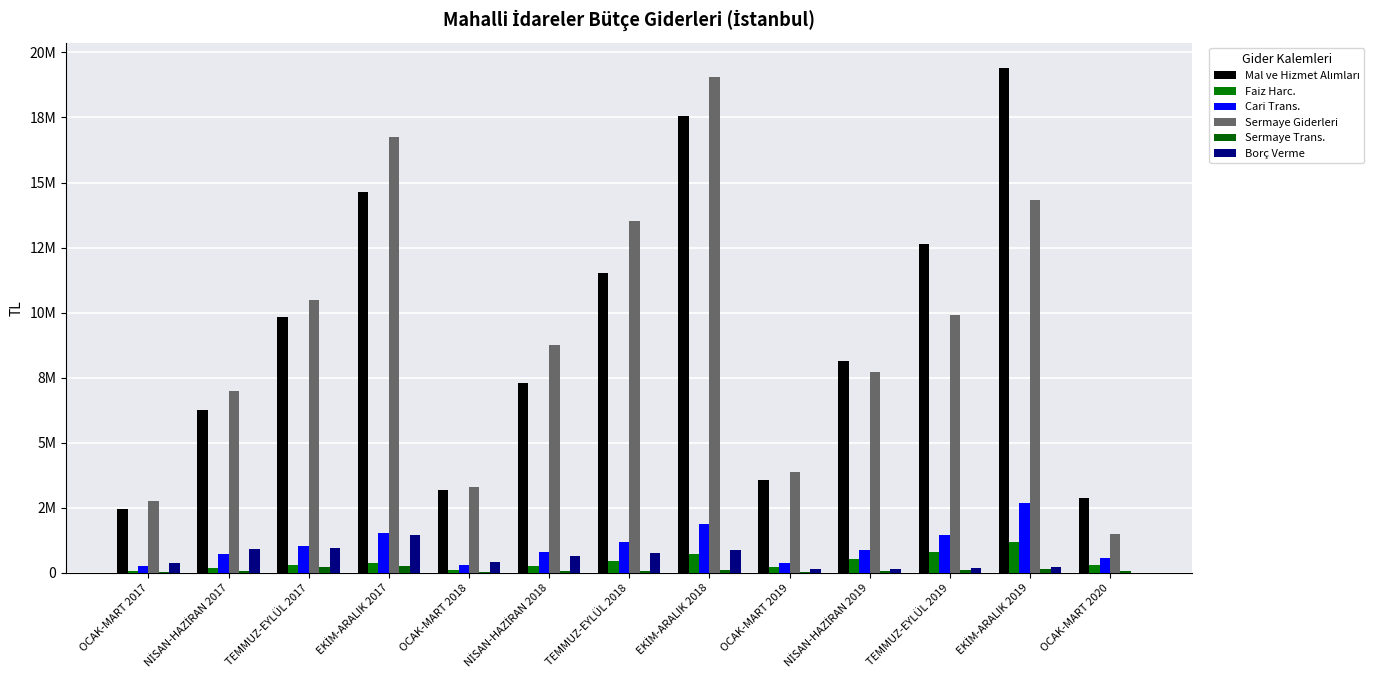

Does the chart contain stacked bars?

No